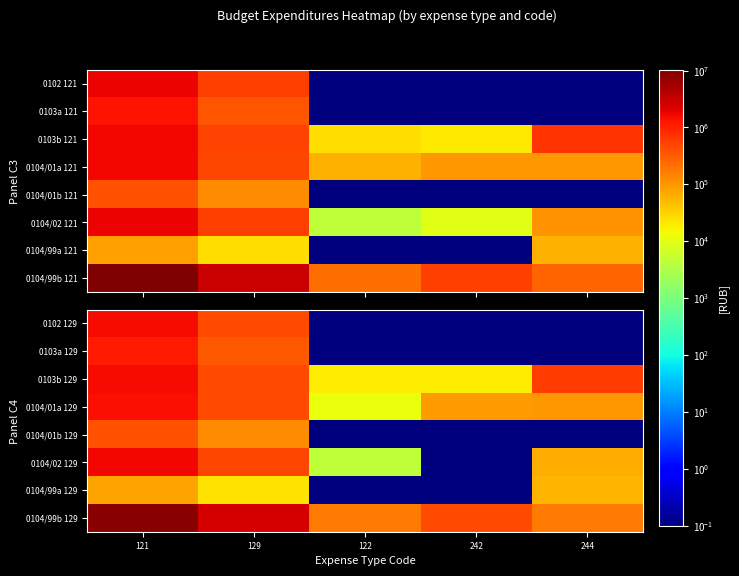

List the labels in order of 0104/02 129 value, largest first.

121, 129, 244, 122, 242